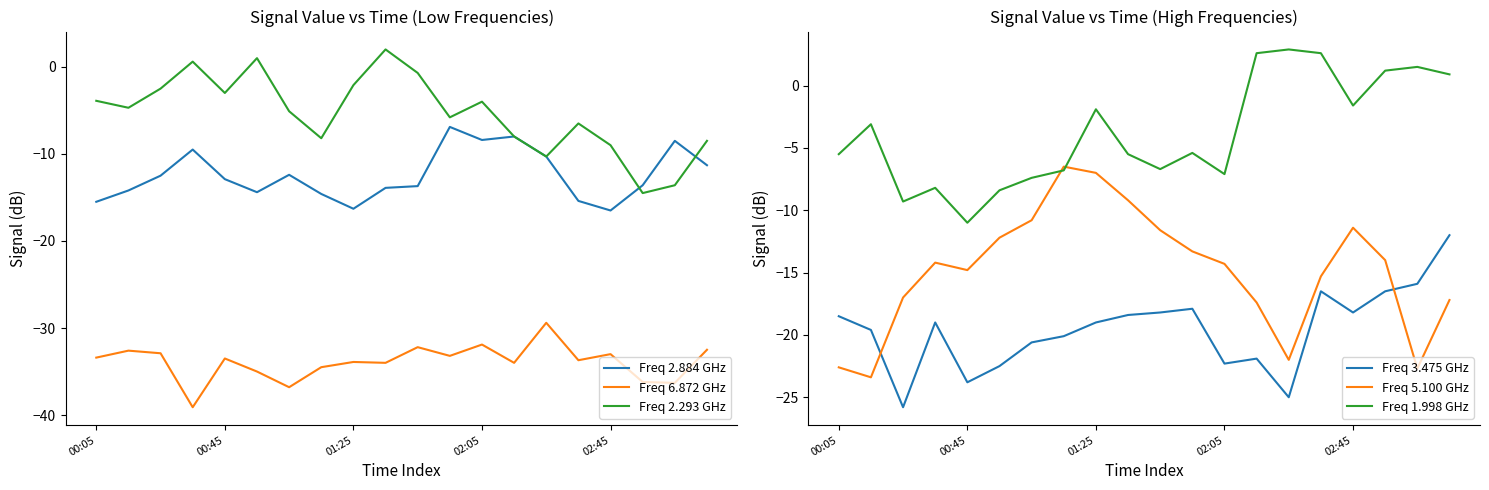

What is the total value across all series at 17?

-93.6